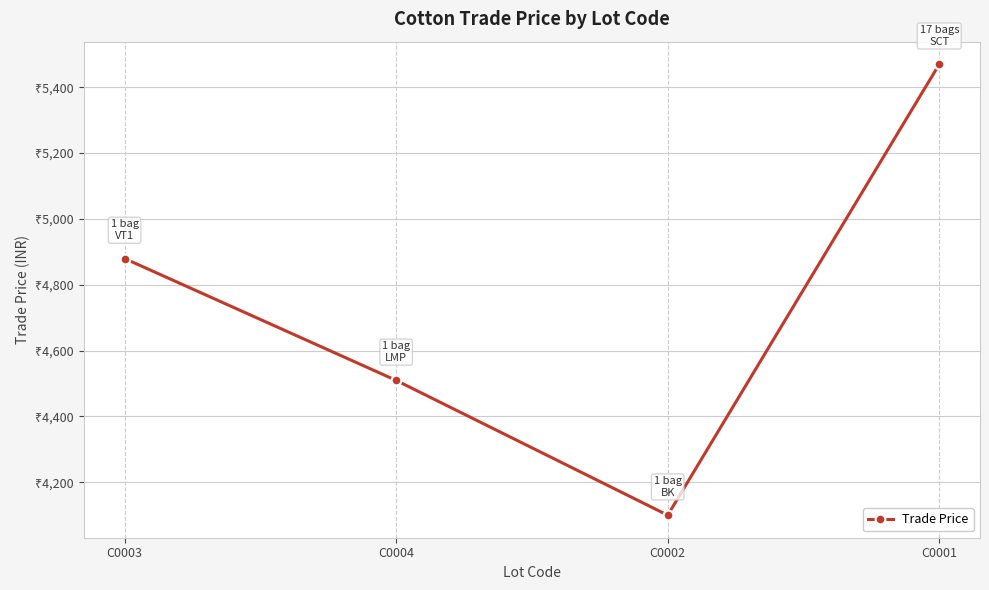

Reading left to right, transcribe all the data shown in this chart.

4879.7	4509.4	4100.0	5469.9